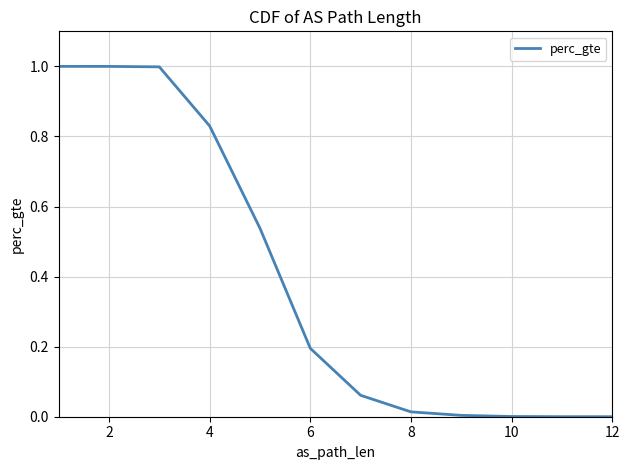

What is the label of the 2nd point from the right?

12